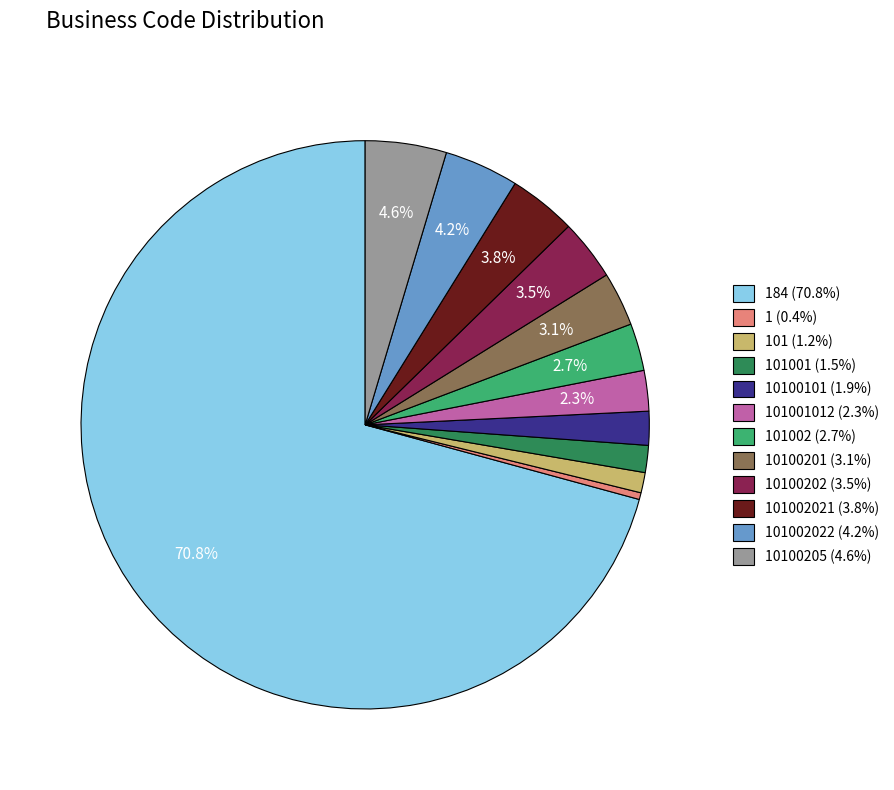

Is there any slice that represents more than half of the pie?

Yes